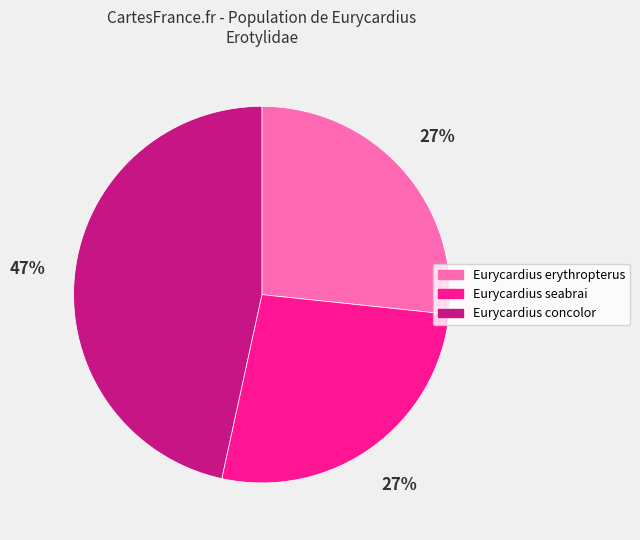

How many slices are in this pie chart?

3